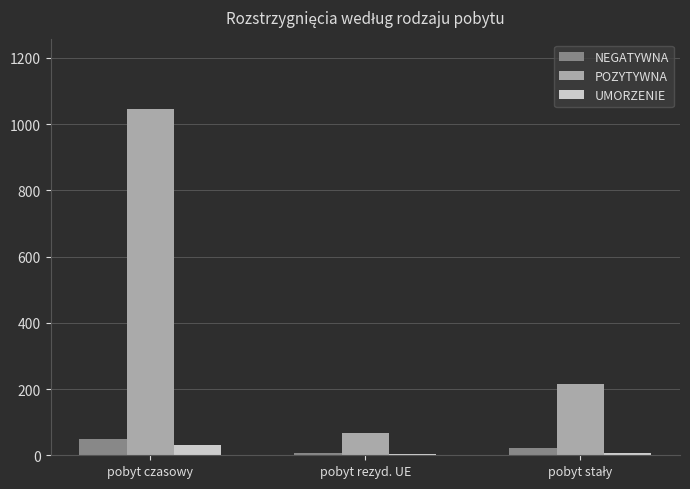

The NEGATYWNA series shows 50 at pobyt czasowy. True or false?

True